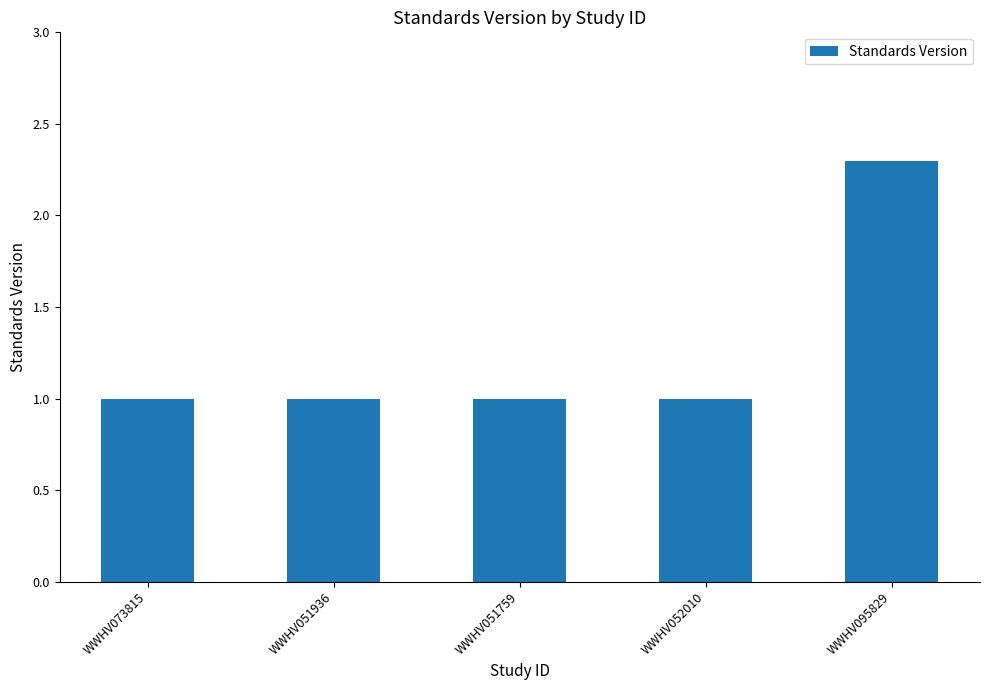

Between WWHV095829 and WWHV052010, which is larger?

WWHV095829